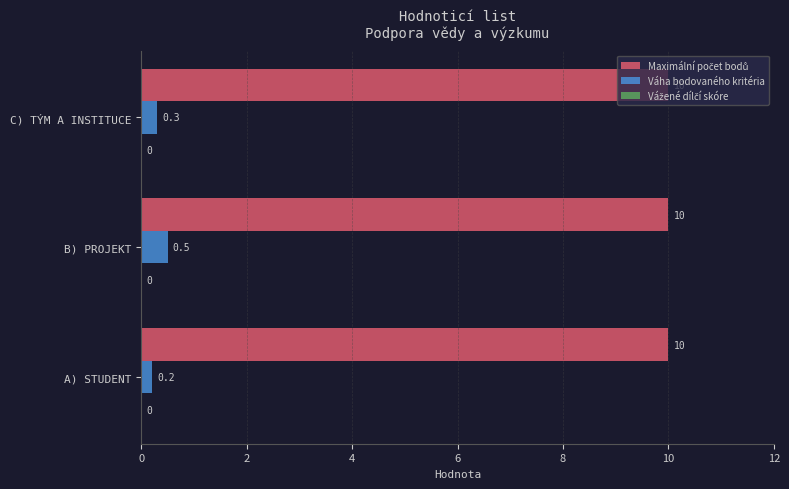

The Váha bodovaného kritéria series shows 0.3 at C) TÝM A INSTITUCE. True or false?

True